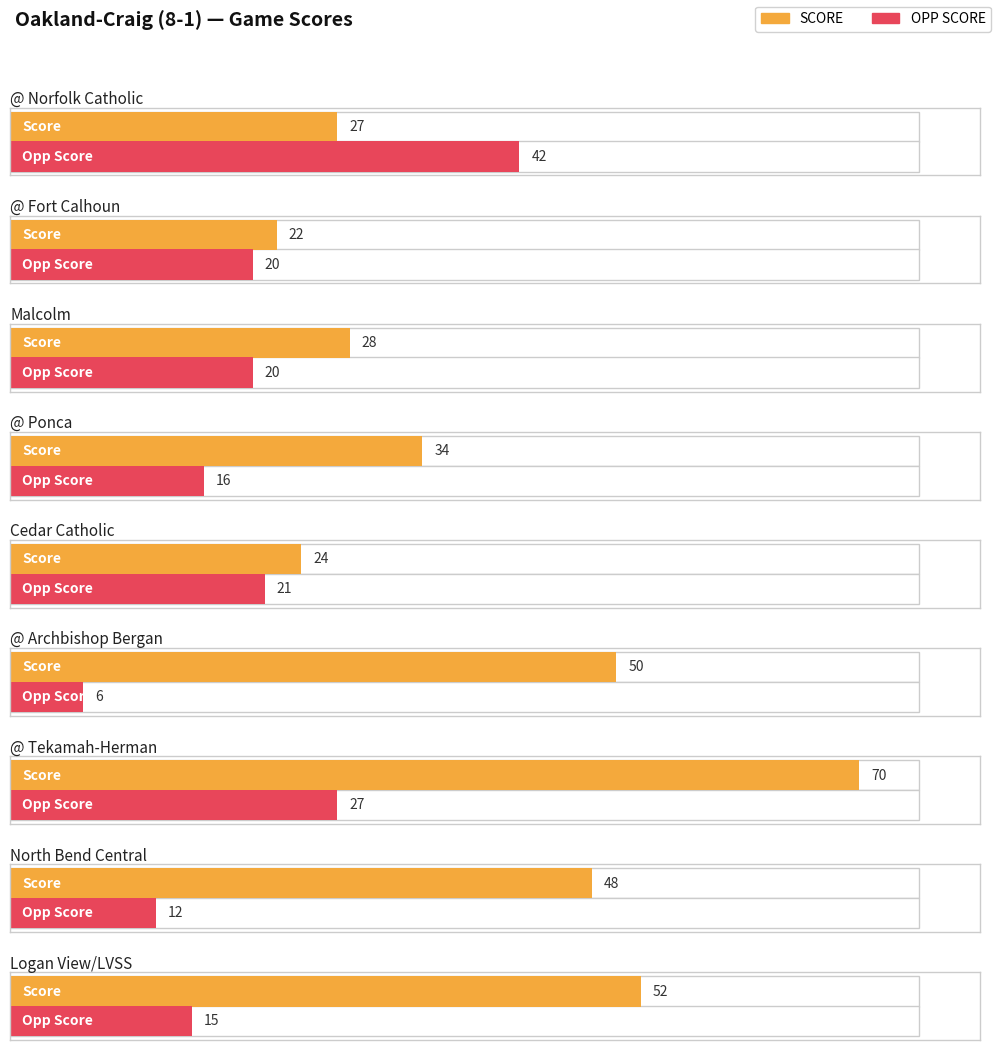

What value does the OPP SCORE series have at @ Archbishop Bergan?

6